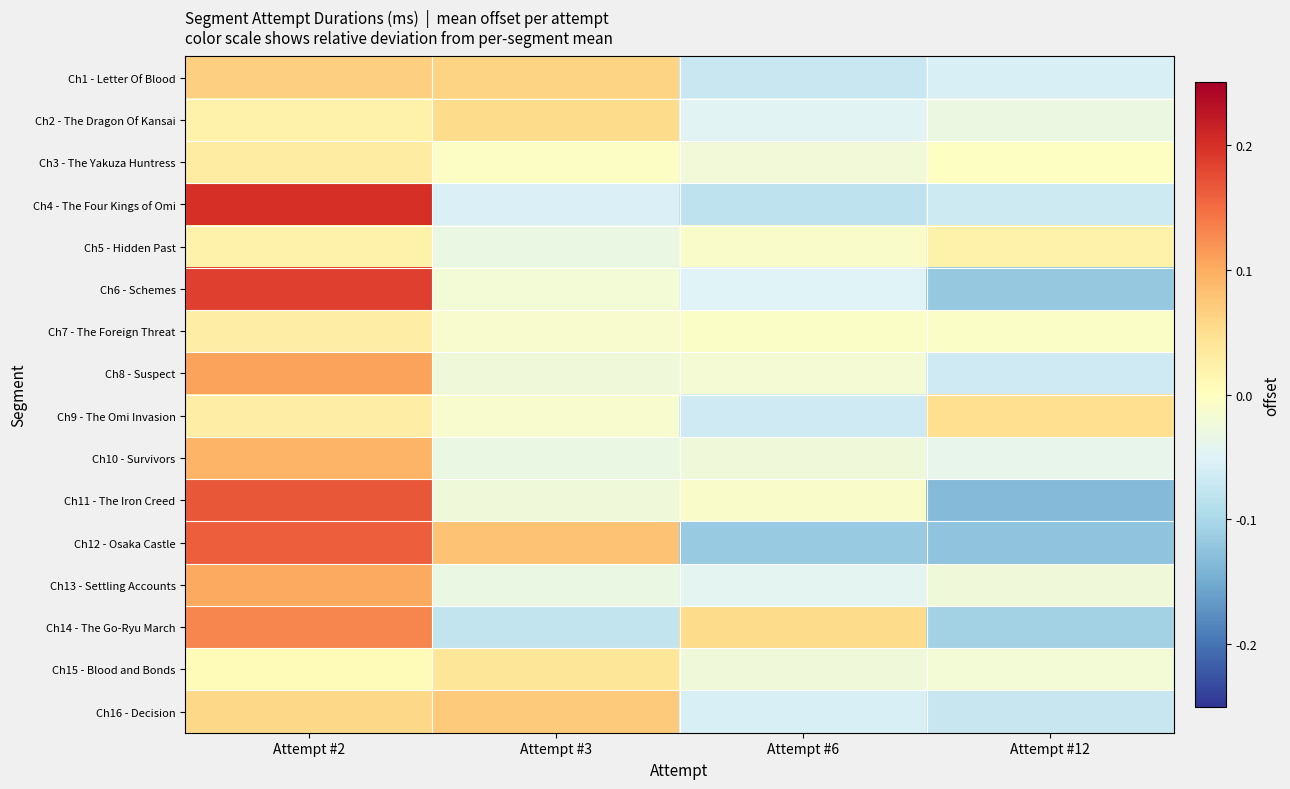

Reading left to right, what are all the values shown in this chart?

Ch1 - Letter Of Blood: Attempt #2=0.1	Attempt #3=0.1	Attempt #6=-0.1	Attempt #12=-0.1
Ch2 - The Dragon Of Kansai: Attempt #2=0.0	Attempt #3=0.1	Attempt #6=-0.0	Attempt #12=-0.0
Ch3 - The Yakuza Huntress: Attempt #2=0.0	Attempt #3=-0.0	Attempt #6=-0.0	Attempt #12=-0.0
Ch4 - The Four Kings of Omi: Attempt #2=0.2	Attempt #3=-0.1	Attempt #6=-0.1	Attempt #12=-0.1
Ch5 - Hidden Past: Attempt #2=0.0	Attempt #3=-0.0	Attempt #6=-0.0	Attempt #12=0.0
Ch6 - Schemes: Attempt #2=0.2	Attempt #3=-0.0	Attempt #6=-0.0	Attempt #12=-0.1
Ch7 - The Foreign Threat: Attempt #2=0.0	Attempt #3=-0.0	Attempt #6=-0.0	Attempt #12=-0.0
Ch8 - Suspect: Attempt #2=0.1	Attempt #3=-0.0	Attempt #6=-0.0	Attempt #12=-0.1
Ch9 - The Omi Invasion: Attempt #2=0.0	Attempt #3=-0.0	Attempt #6=-0.1	Attempt #12=0.0
Ch10 - Survivors: Attempt #2=0.1	Attempt #3=-0.0	Attempt #6=-0.0	Attempt #12=-0.0
Ch11 - The Iron Creed: Attempt #2=0.2	Attempt #3=-0.0	Attempt #6=-0.0	Attempt #12=-0.1
Ch12 - Osaka Castle: Attempt #2=0.2	Attempt #3=0.1	Attempt #6=-0.1	Attempt #12=-0.1
Ch13 - Settling Accounts: Attempt #2=0.1	Attempt #3=-0.0	Attempt #6=-0.0	Attempt #12=-0.0
Ch14 - The Go-Ryu March: Attempt #2=0.1	Attempt #3=-0.1	Attempt #6=0.1	Attempt #12=-0.1
Ch15 - Blood and Bonds: Attempt #2=0.0	Attempt #3=0.0	Attempt #6=-0.0	Attempt #12=-0.0
Ch16 - Decision: Attempt #2=0.1	Attempt #3=0.1	Attempt #6=-0.1	Attempt #12=-0.1